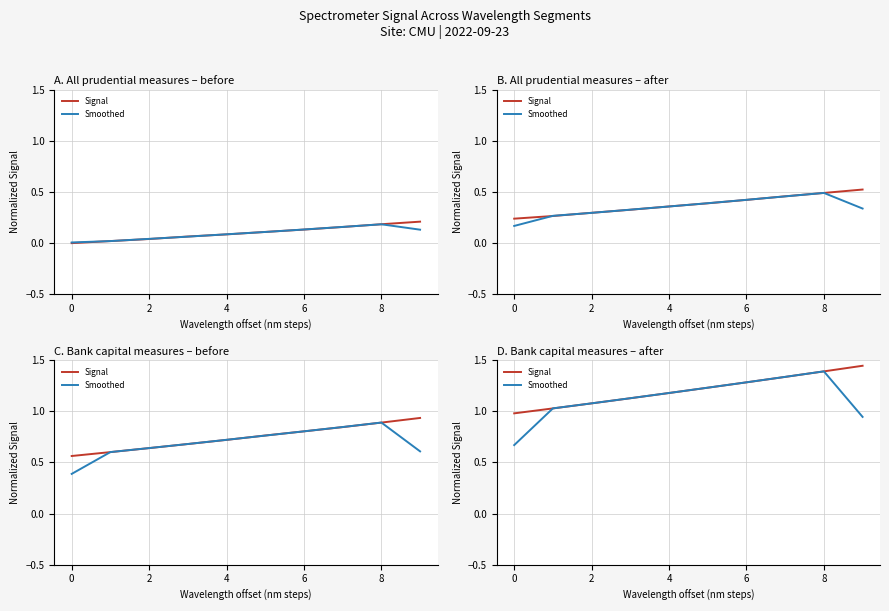

At 2, list the series in order from smallest to largest.

Signal, Smoothed